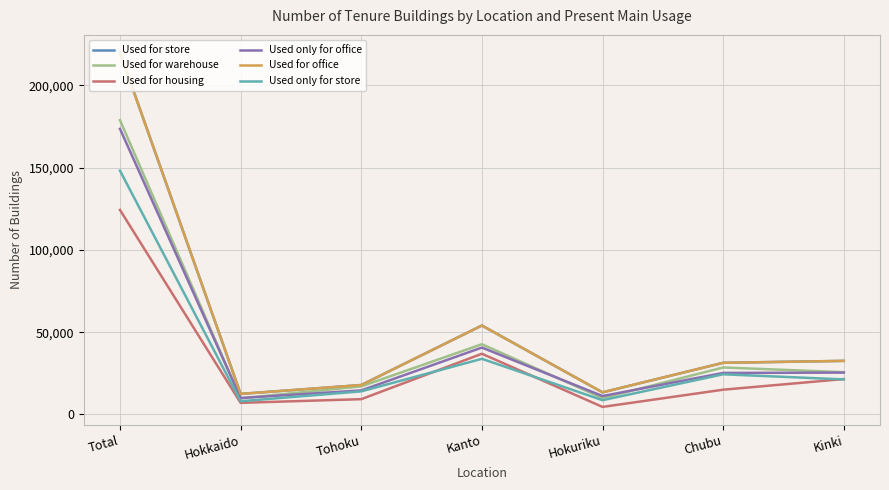

The Used for warehouse series shows 42700 at Kanto. True or false?

True